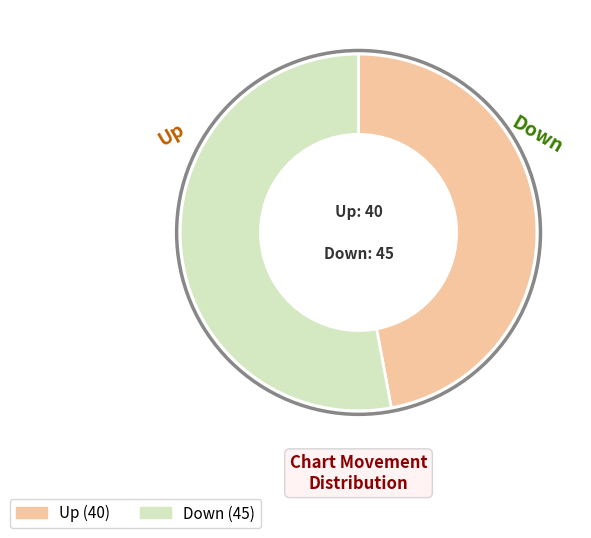

Does any single category account for the majority?

Yes